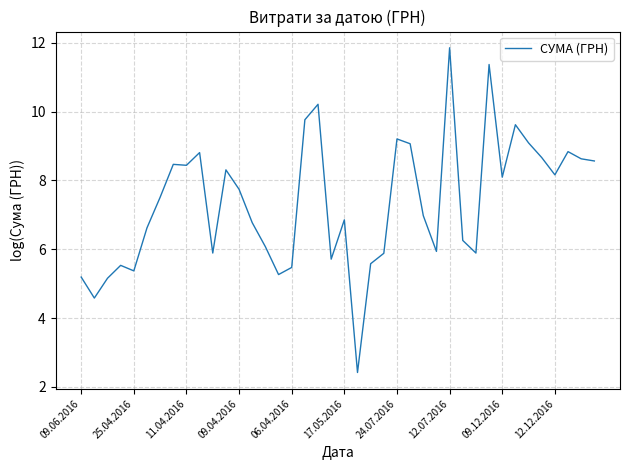

Count the number of data series in this chart.

1